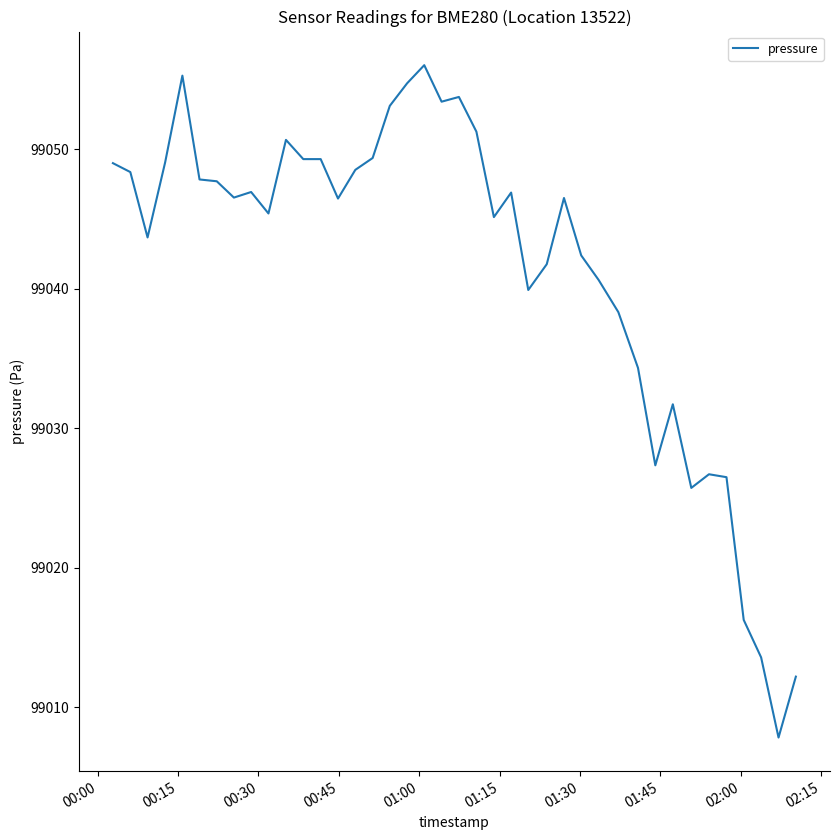

What is the difference between the maximum and minimum values?

48.2